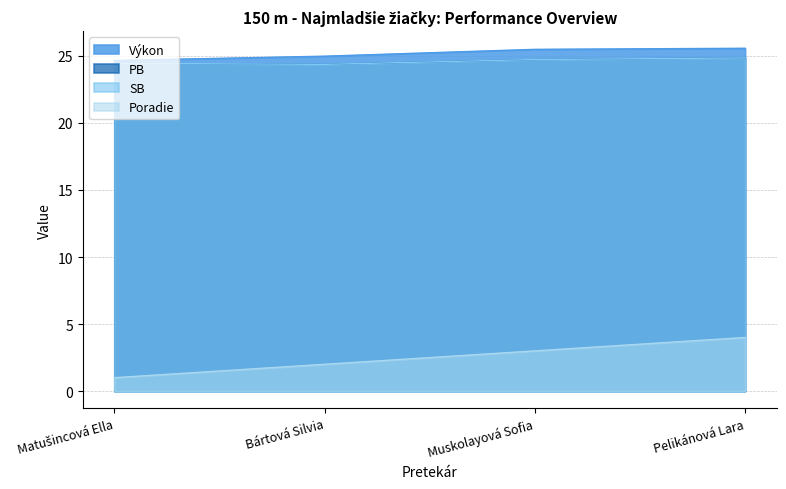

Where does the Výkon series first go above 25?

Muskolayová Sofia